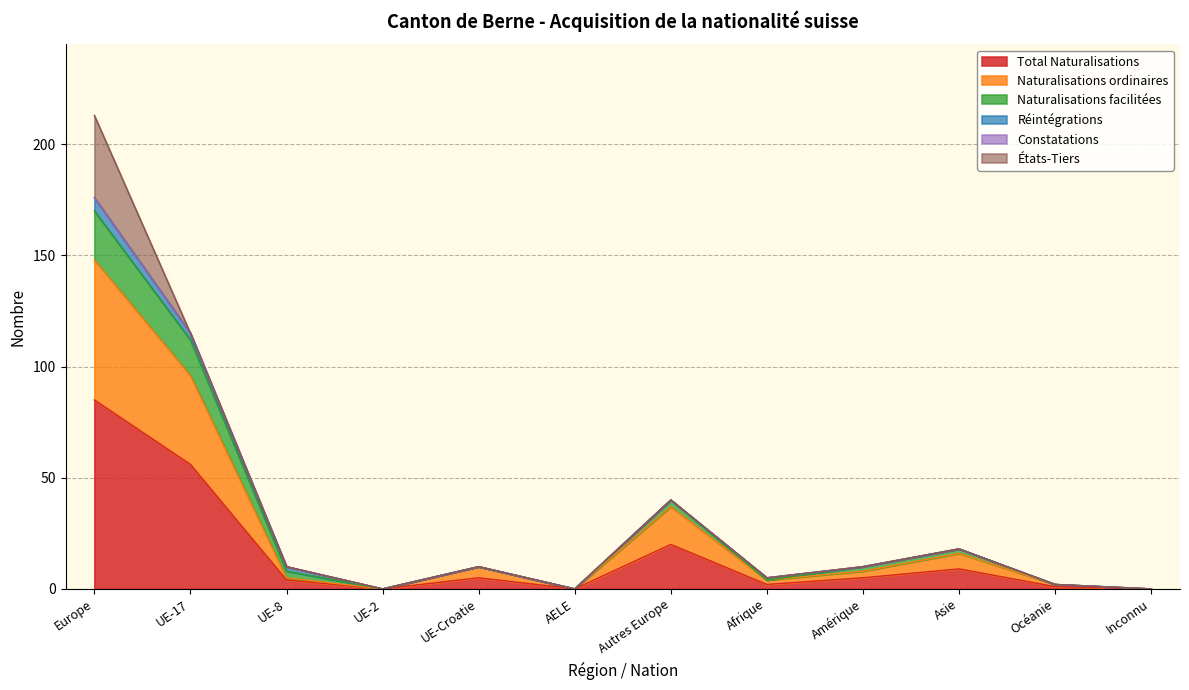

Which has a higher value, Inconnu or UE-Croatie?

UE-Croatie